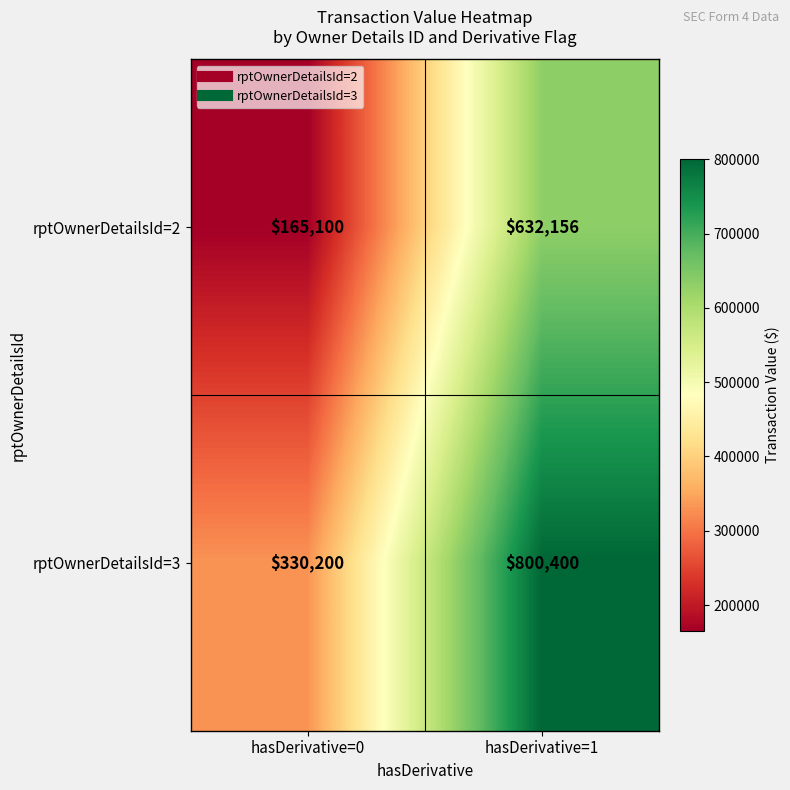

Reading left to right, extract all data points from this chart.

rptOwnerDetailsId=2: 165100	632156
rptOwnerDetailsId=3: 330200	800400